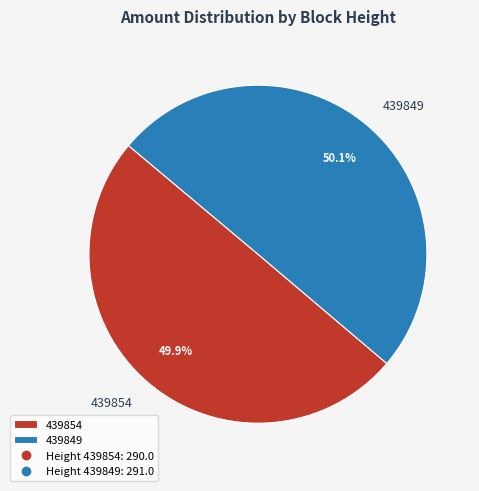

What percentage is NOT represented by 439854?

50.1%